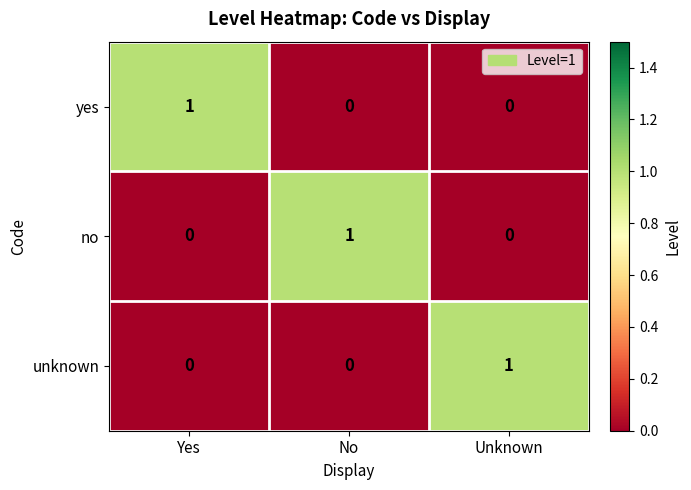

Reading left to right, what are all the values shown in this chart?

yes: Yes=1	No=0	Unknown=0
no: Yes=0	No=1	Unknown=0
unknown: Yes=0	No=0	Unknown=1